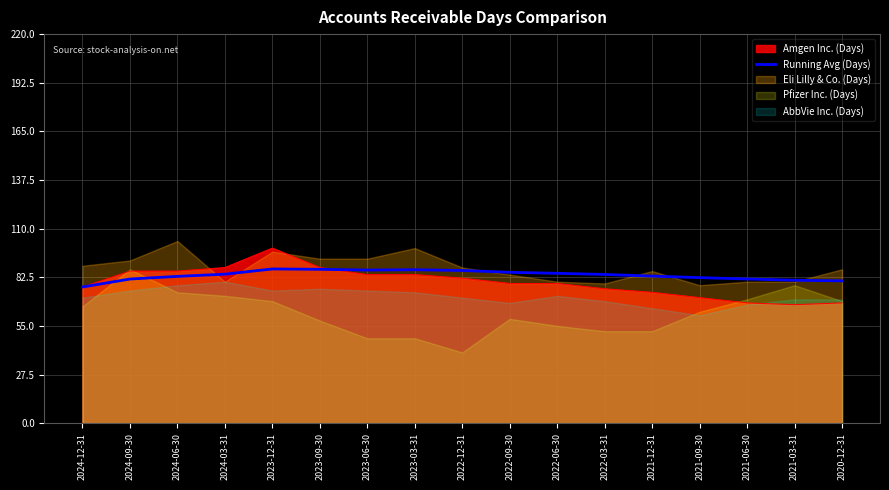

How many data points are above 84?

9